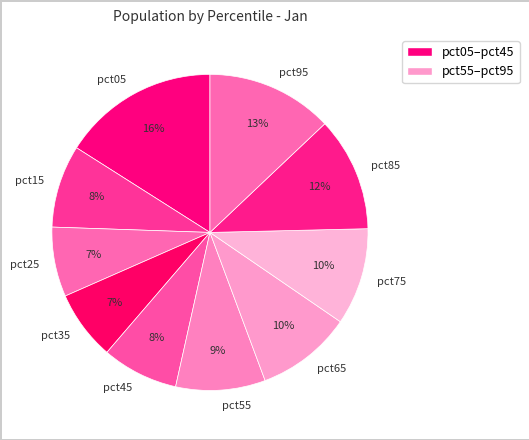

Is the sum of pct85 and pct45 greater than half?

No